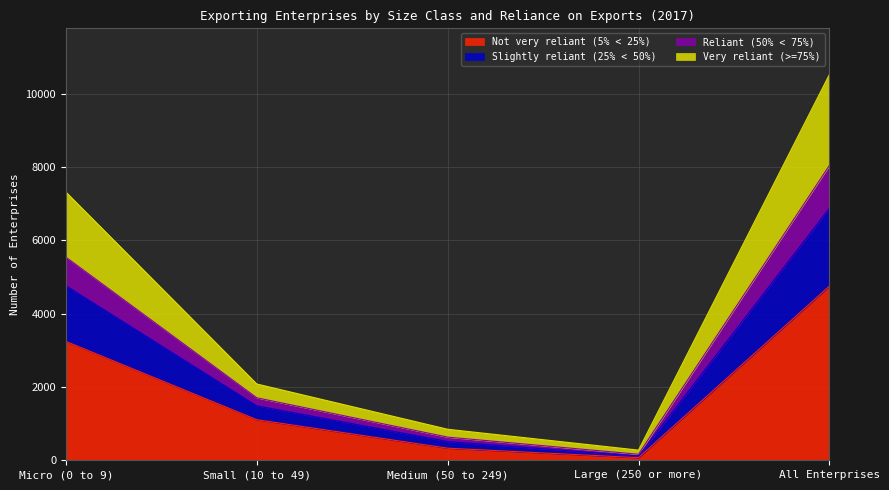

At which label does Not very reliant (5% < 25%) reach its minimum?

Large (250 or more)